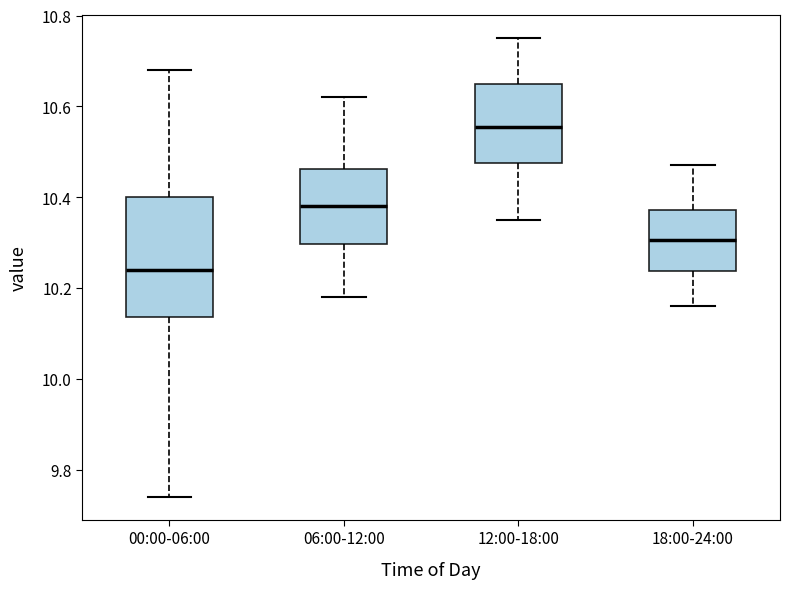

Comparing the boxes themselves (not the whiskers), which one is the tallest?

00:00-06:00